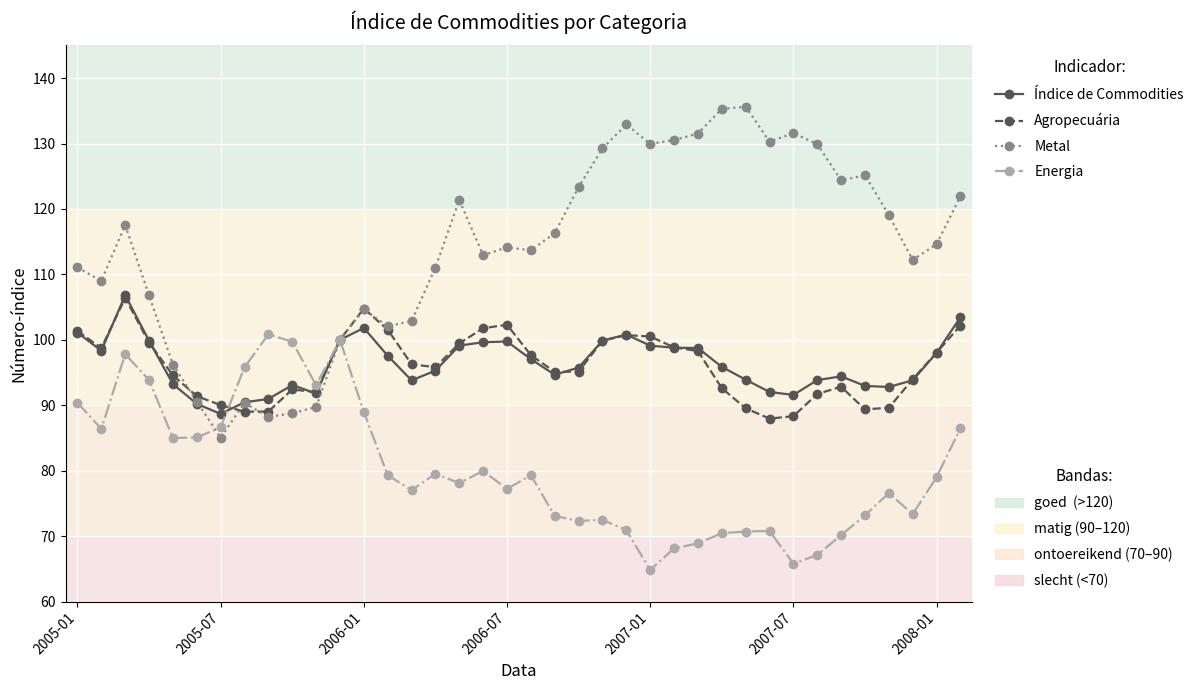

What is the minimum value shown in the chart?

64.8